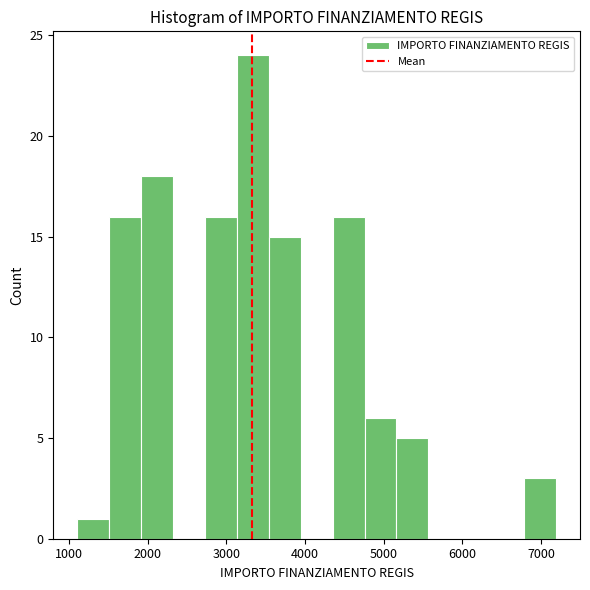

Reading left to right, transcribe this chart: for each bar, give the range it covers on the x-axis and its height. Neither the bar edges nor the heights are printed on the chart, so give them approximately, as read against the axes.

1100 to 1500: 1
1500 to 1900: 16
1900 to 2300: 18
2300 to 2700: 0
2700 to 3100: 16
3100 to 3500: 24
3500 to 3900: 15
3900 to 4400: 0
4400 to 4800: 16
4800 to 5200: 6
5200 to 5600: 5
5600 to 6000: 0
6000 to 6400: 0
6400 to 6800: 0
6800 to 7200: 3